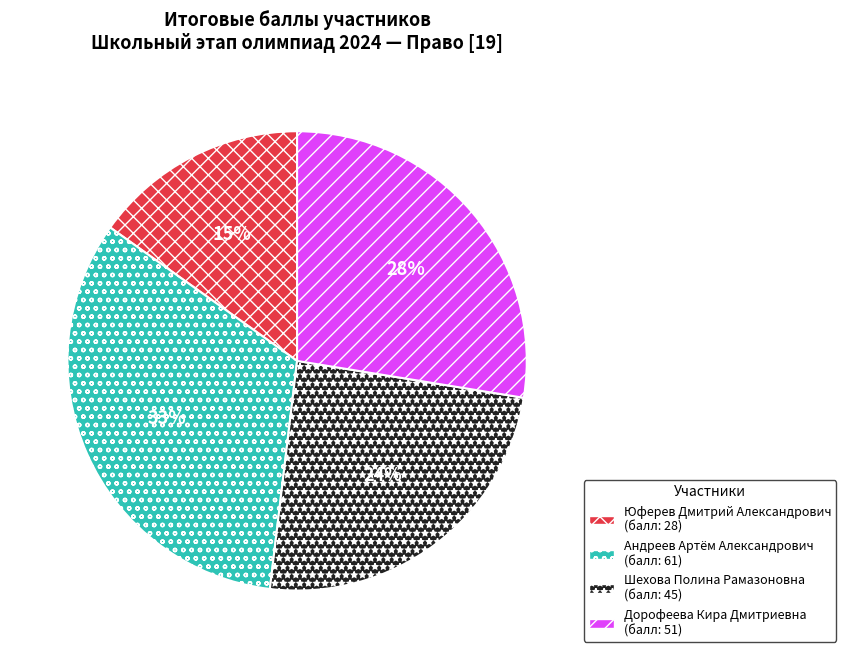

Which category has the smallest portion of the pie?

Юферев Дмитрий Александрович